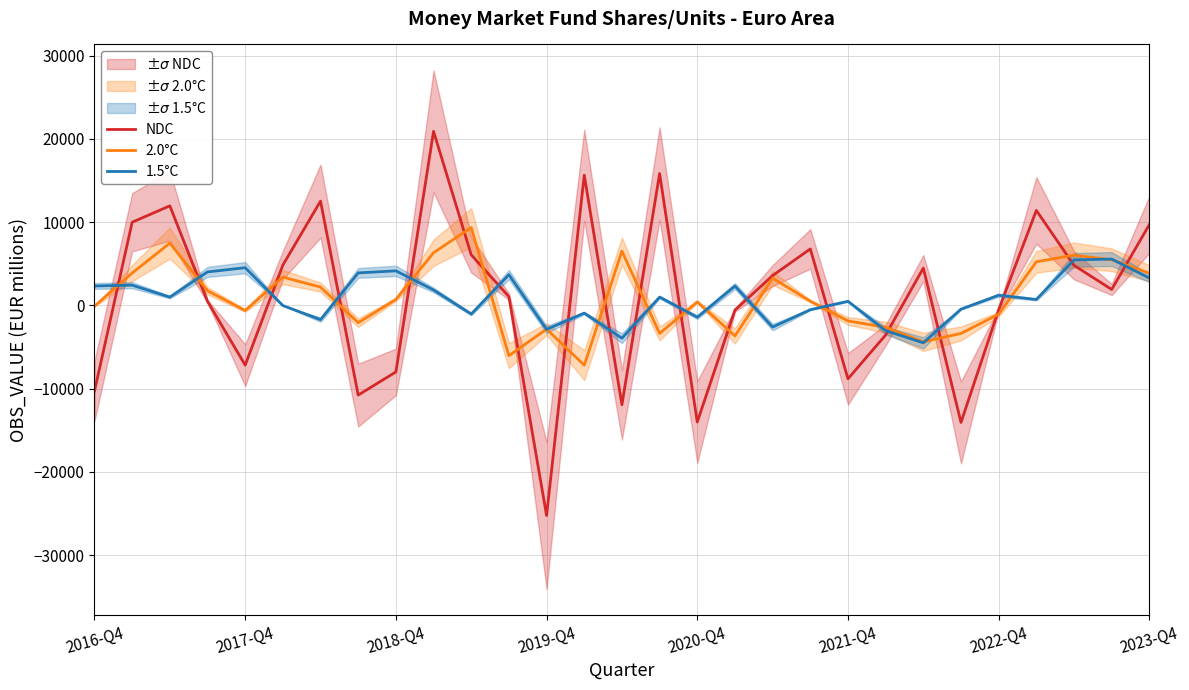

What is the spread (max minus min) of values at 27?

3656.5